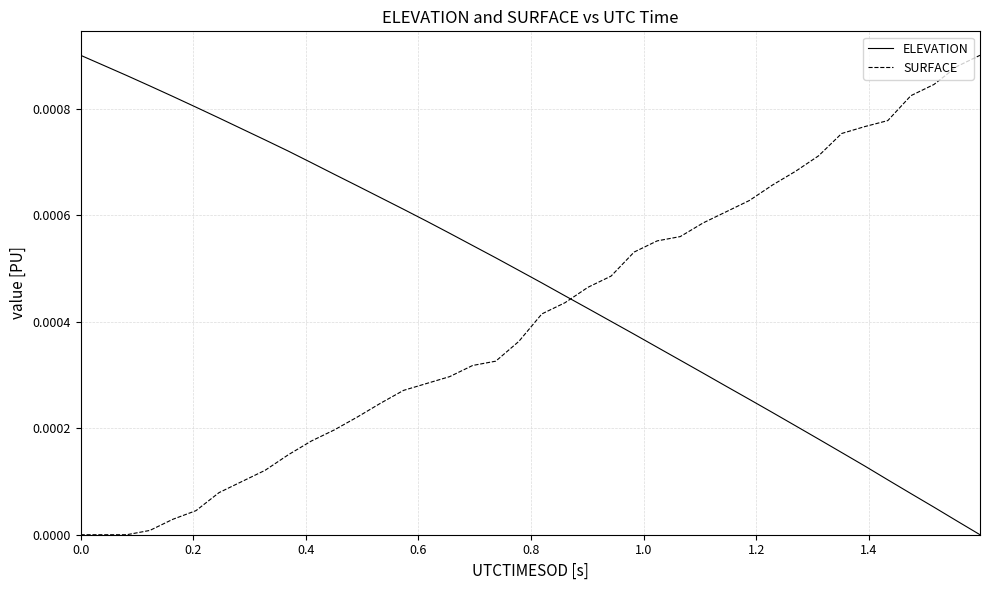

True or false: ELEVATION and SURFACE intersect in this chart.

True